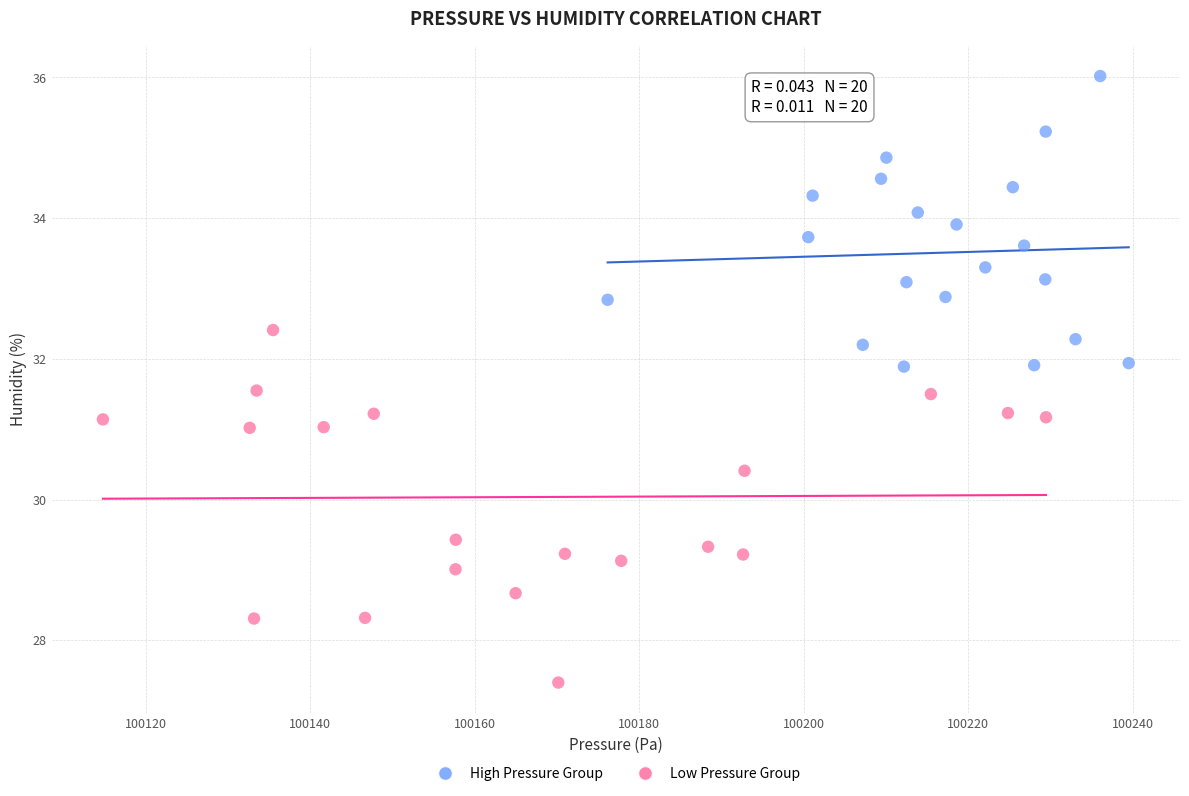

Which series reaches the maximum Y coordinate?

High Pressure Group